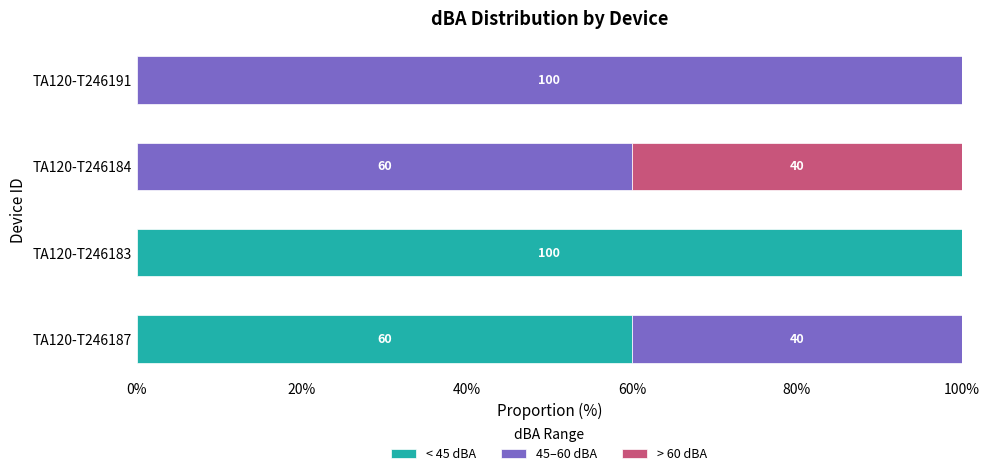

What is the sum of the < 45 dBA values at TA120-T246191 and TA120-T246187?

60